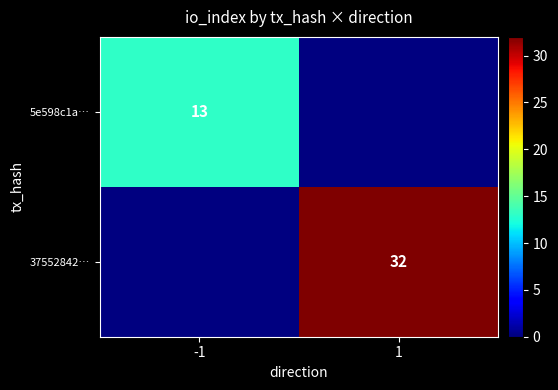

True or false: 5e598c1a… has a value of 13 at -1.

True